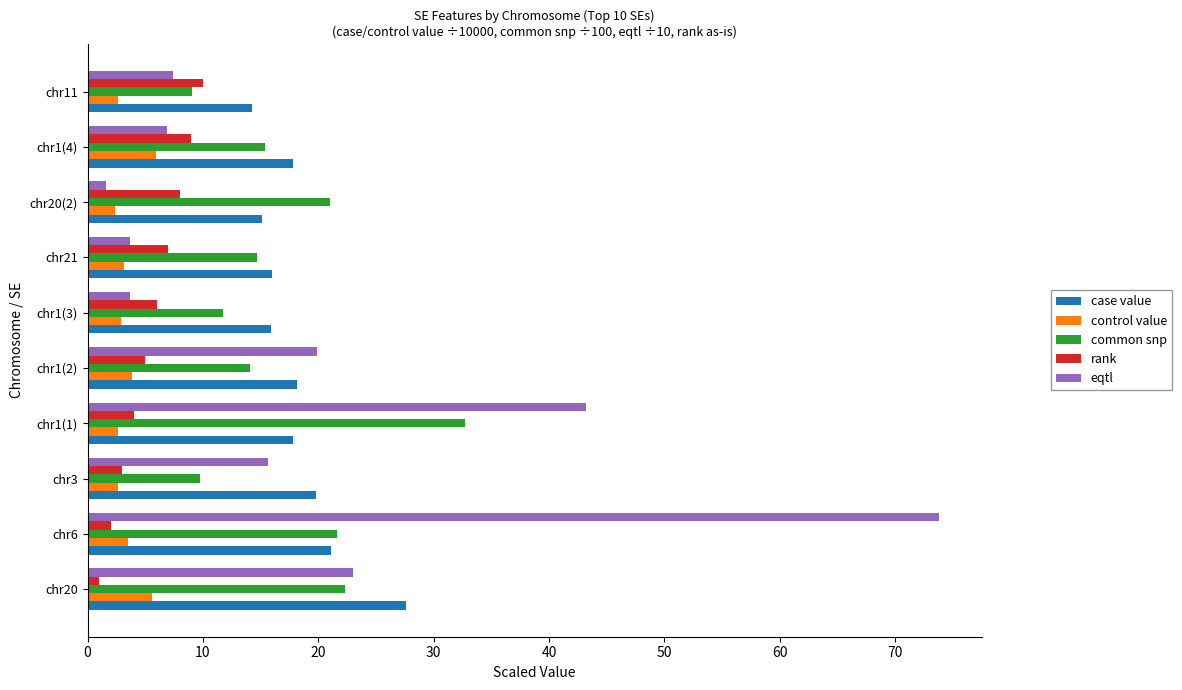

Which series has the widest spread of values?

eqtl